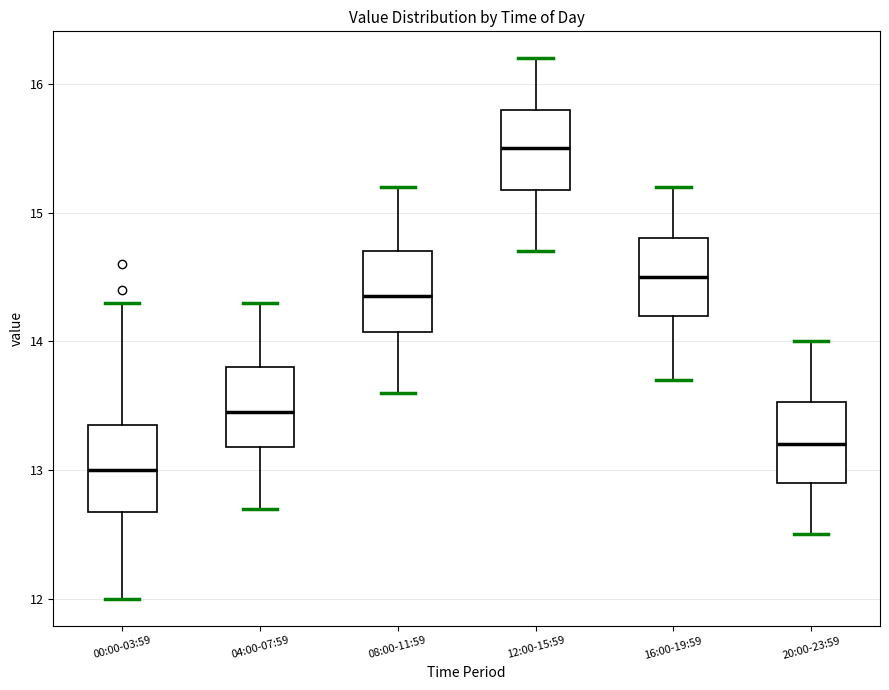

Reading left to right, transcribe this box plot: for each box, give where its median line is, the range the box spans, and where its two whiskers end, as read against the y-axis. The values are not printed on the chart, so give them approximately, as read against the axis.

00:00-03:59: median 13.0, box 12.7 to 13.4, whiskers 12.0 to 14.3
04:00-07:59: median 13.5, box 13.2 to 13.8, whiskers 12.7 to 14.3
08:00-11:59: median 14.4, box 14.1 to 14.7, whiskers 13.6 to 15.2
12:00-15:59: median 15.5, box 15.2 to 15.8, whiskers 14.7 to 16.2
16:00-19:59: median 14.5, box 14.2 to 14.8, whiskers 13.7 to 15.2
20:00-23:59: median 13.2, box 12.9 to 13.5, whiskers 12.5 to 14.0